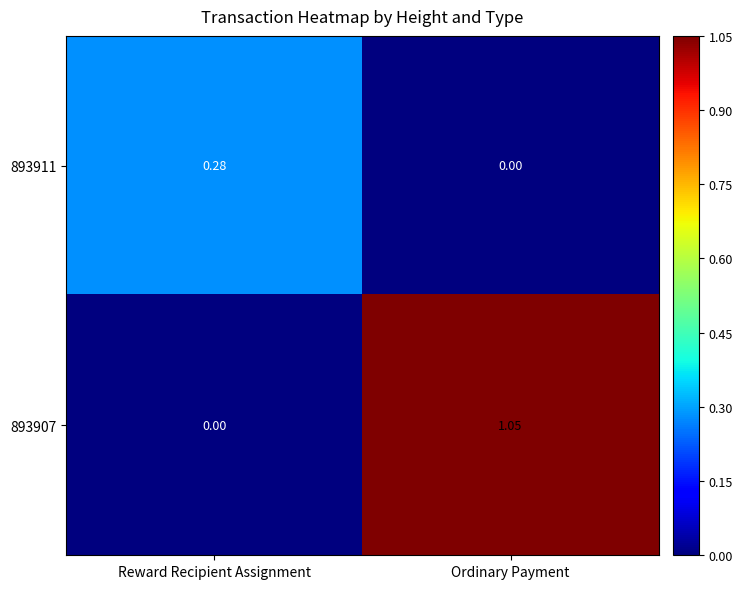

At which label is 893907 closest to 0?

Reward Recipient Assignment